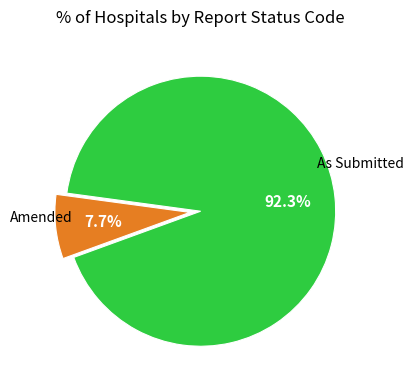

Is there a majority slice in this chart?

Yes